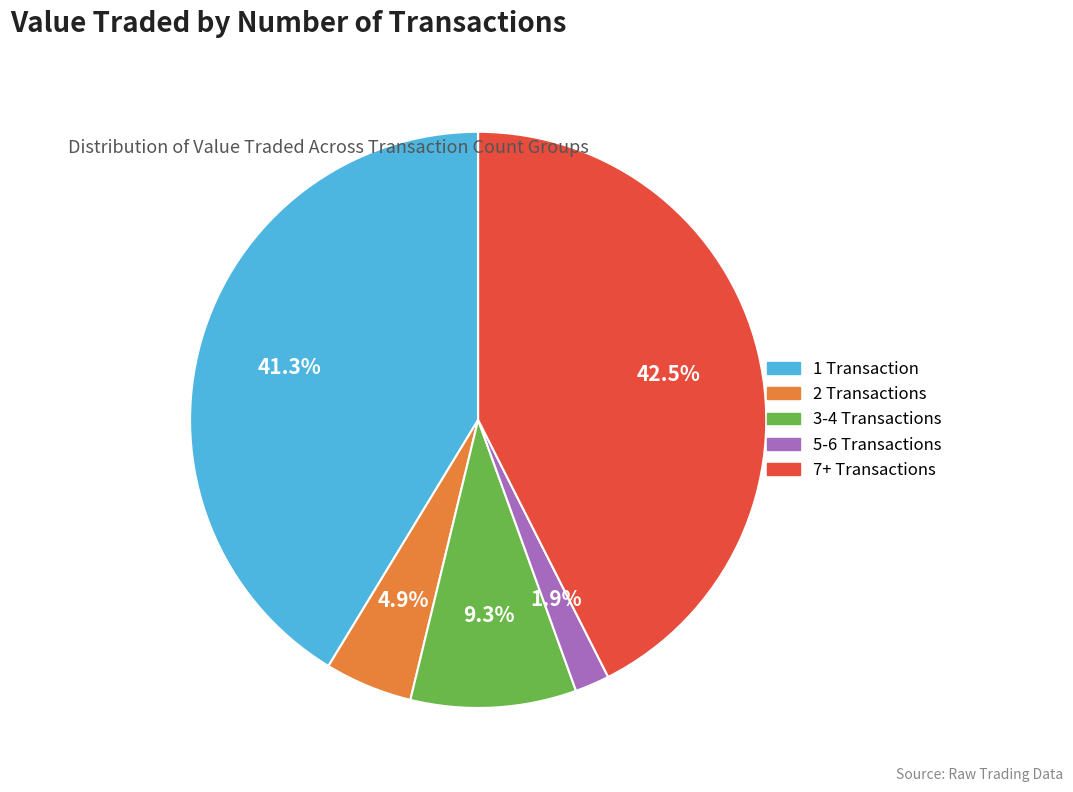

How many slices are in this pie chart?

5